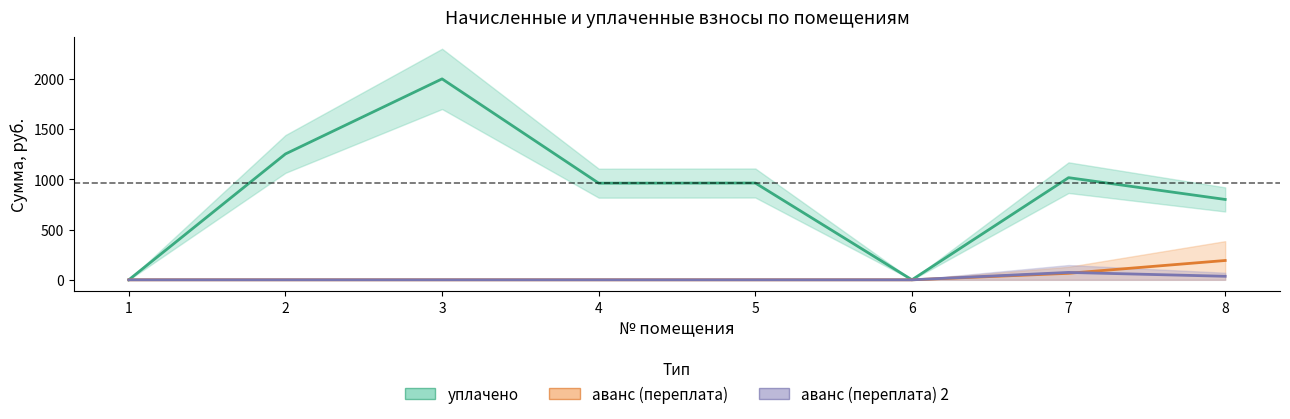

True or false: аванс (переплата) 2 and уплачено intersect in this chart.

False